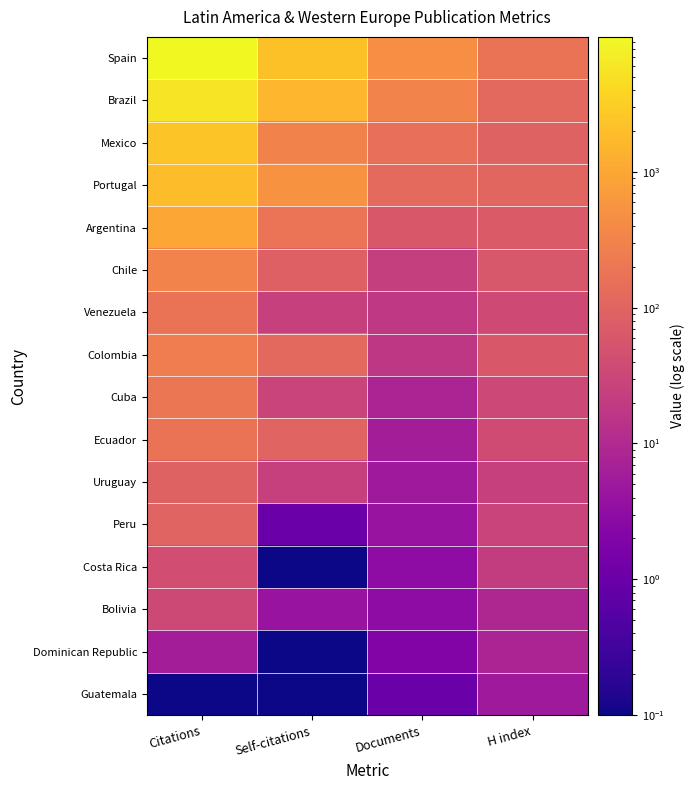

Reading left to right, extract all data points from this chart.

Guatemala: Citations=0.1	Self-citations=0.1	Documents=1.0	H index=5.0
Dominican Republic: Citations=6.0	Self-citations=0.1	Documents=2.0	H index=8.0
Bolivia: Citations=35.0	Self-citations=4.0	Documents=3.0	H index=9.0
Costa Rica: Citations=42.0	Self-citations=0.1	Documents=3.0	H index=21.0
Peru: Citations=100.0	Self-citations=1.0	Documents=4.0	H index=28.0
Uruguay: Citations=96.0	Self-citations=25.0	Documents=5.0	H index=24.0
Ecuador: Citations=176.0	Self-citations=97.0	Documents=6.0	H index=39.0
Cuba: Citations=190.0	Self-citations=29.0	Documents=8.0	H index=34.0
Colombia: Citations=255.0	Self-citations=118.0	Documents=17.0	H index=64.0
Venezuela: Citations=180.0	Self-citations=24.0	Documents=18.0	H index=36.0
Chile: Citations=320.0	Self-citations=87.0	Documents=23.0	H index=59.0
Argentina: Citations=1023.0	Self-citations=181.0	Documents=63.0	H index=69.0
Portugal: Citations=1945.0	Self-citations=529.0	Documents=122.0	H index=109.0
Mexico: Citations=2431.0	Self-citations=308.0	Documents=151.0	H index=96.0
Brazil: Citations=5562.0	Self-citations=1629.0	Documents=320.0	H index=120.0
Spain: Citations=9828.0	Self-citations=2232.0	Documents=446.0	H index=174.0